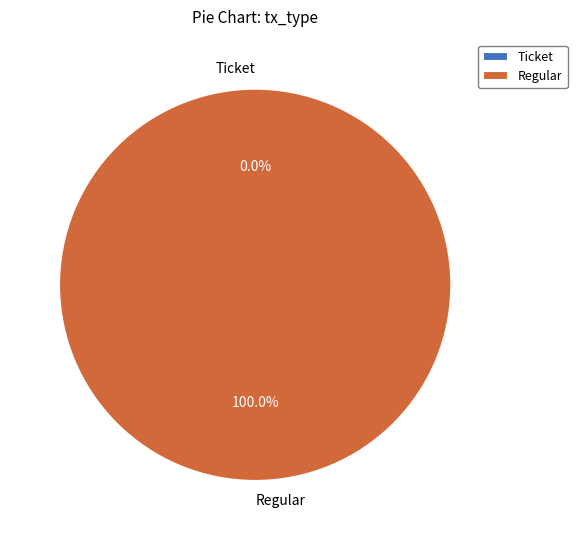

Rank the categories by value from highest to lowest.

Regular, Ticket